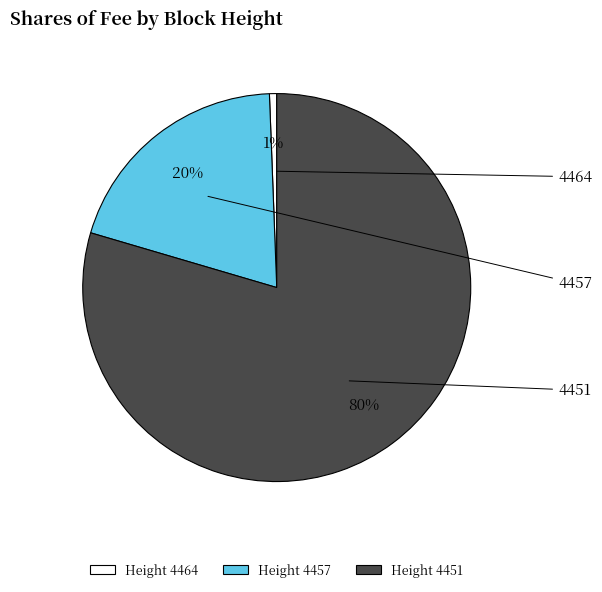

Does any single category account for the majority?

Yes